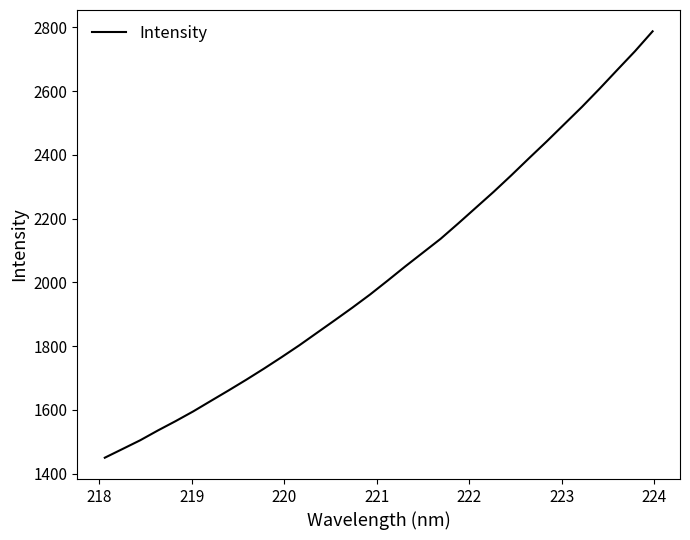

What is the difference between the maximum and minimum values?

1337.9